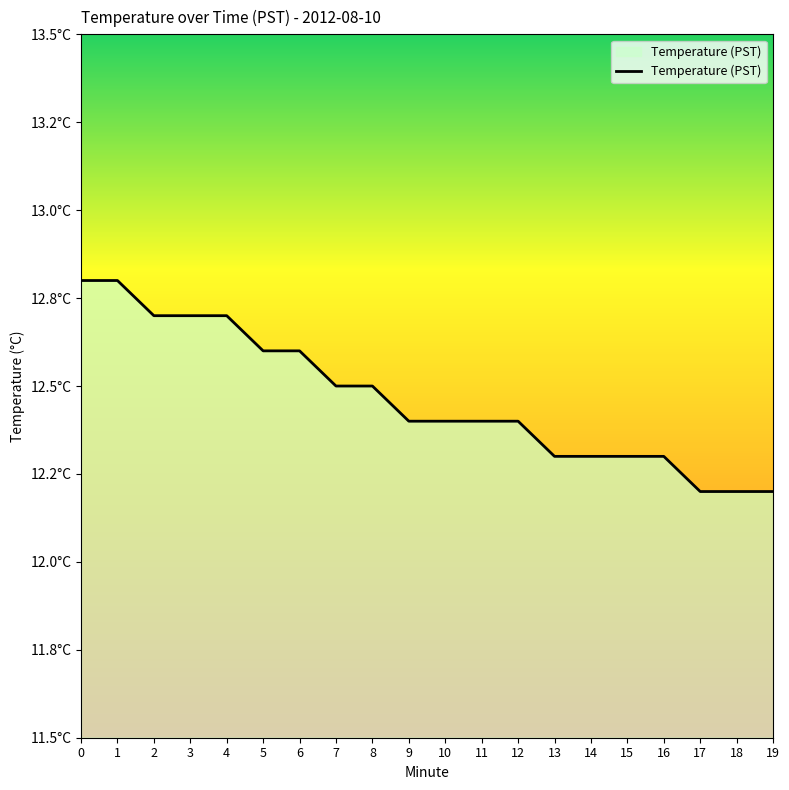

How many values are between 12 and 13?

20